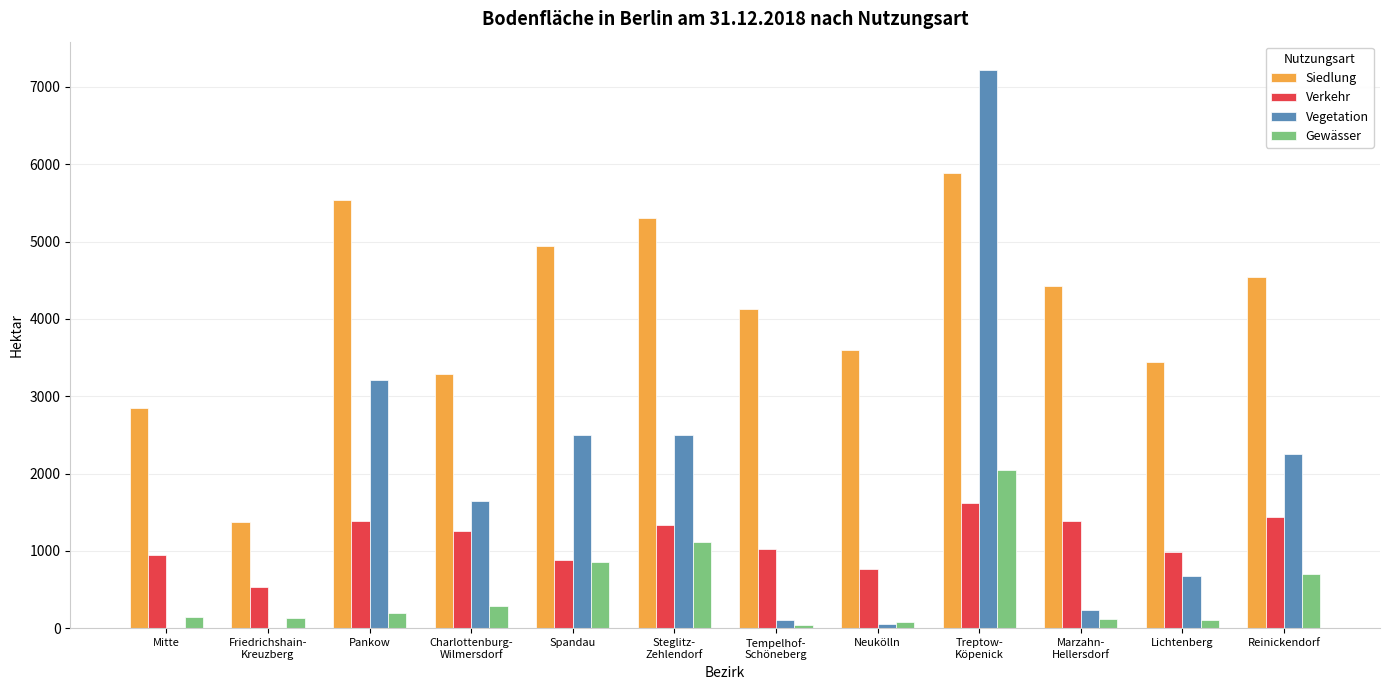

What is the total value across all series at Spandau?

9187